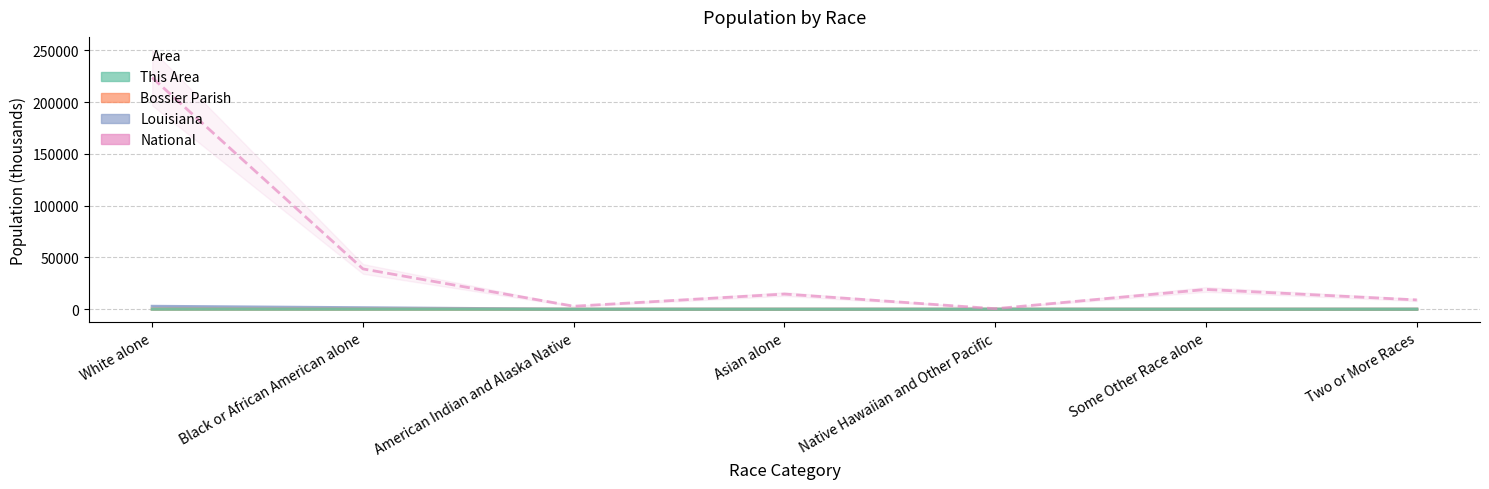

True or false: National and Bossier Parish cross at least once.

False